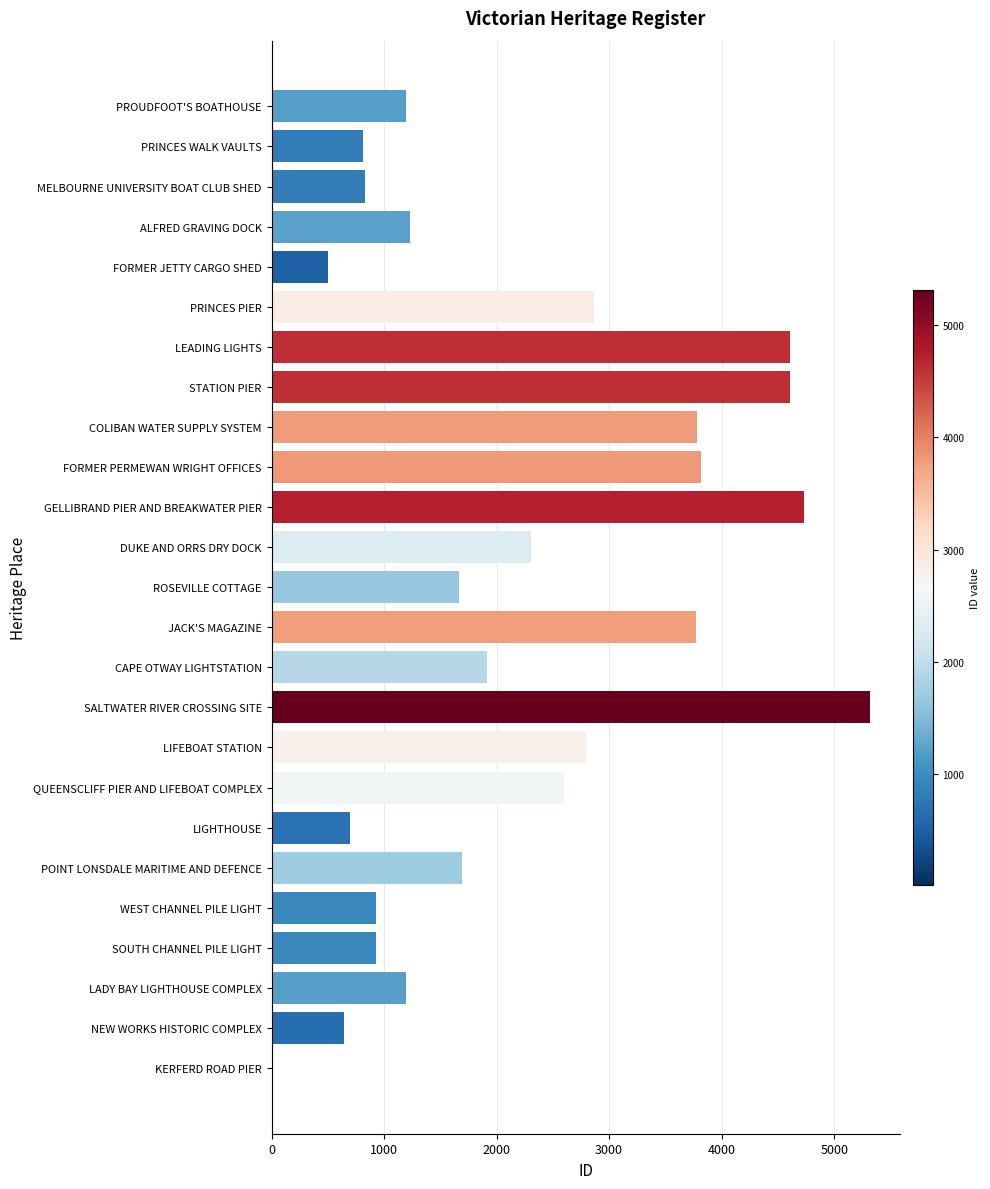

What is the change in value from LEADING LIGHTS to DUKE AND ORRS DRY DOCK?

-2295